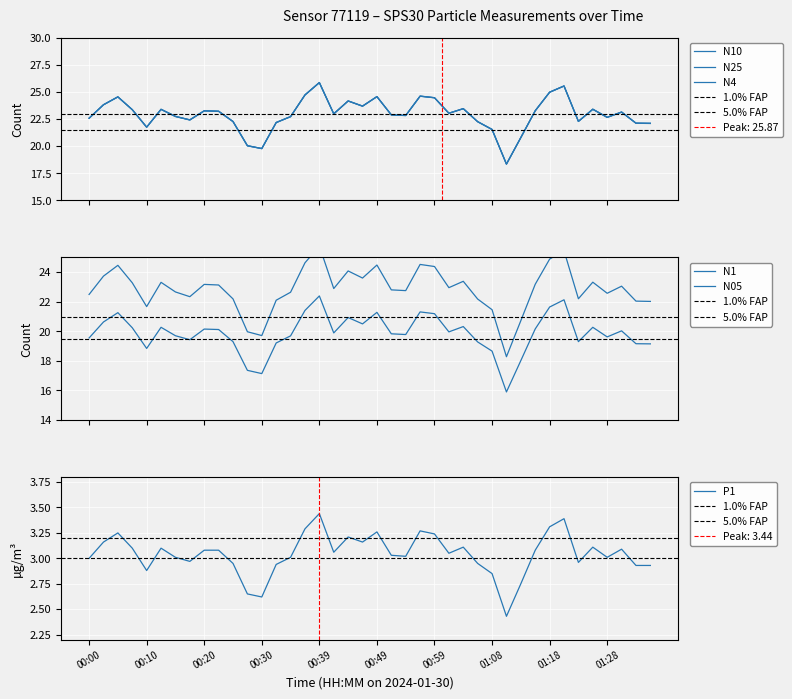

True or false: N10 has more than 0 points higher than both neighbors.

True